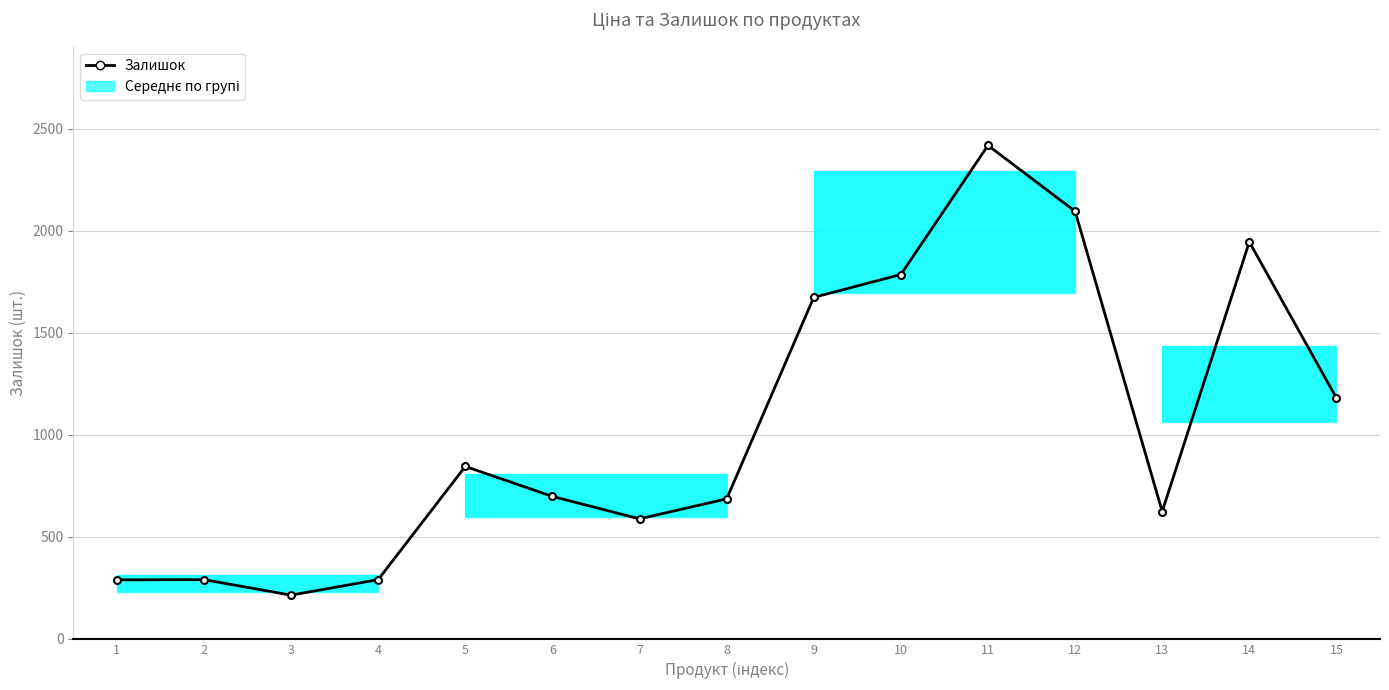

List the labels in order of value, largest first.

11, 12, 14, 10, 9, 15, 5, 6, 8, 13, 7, 2, 4, 1, 3